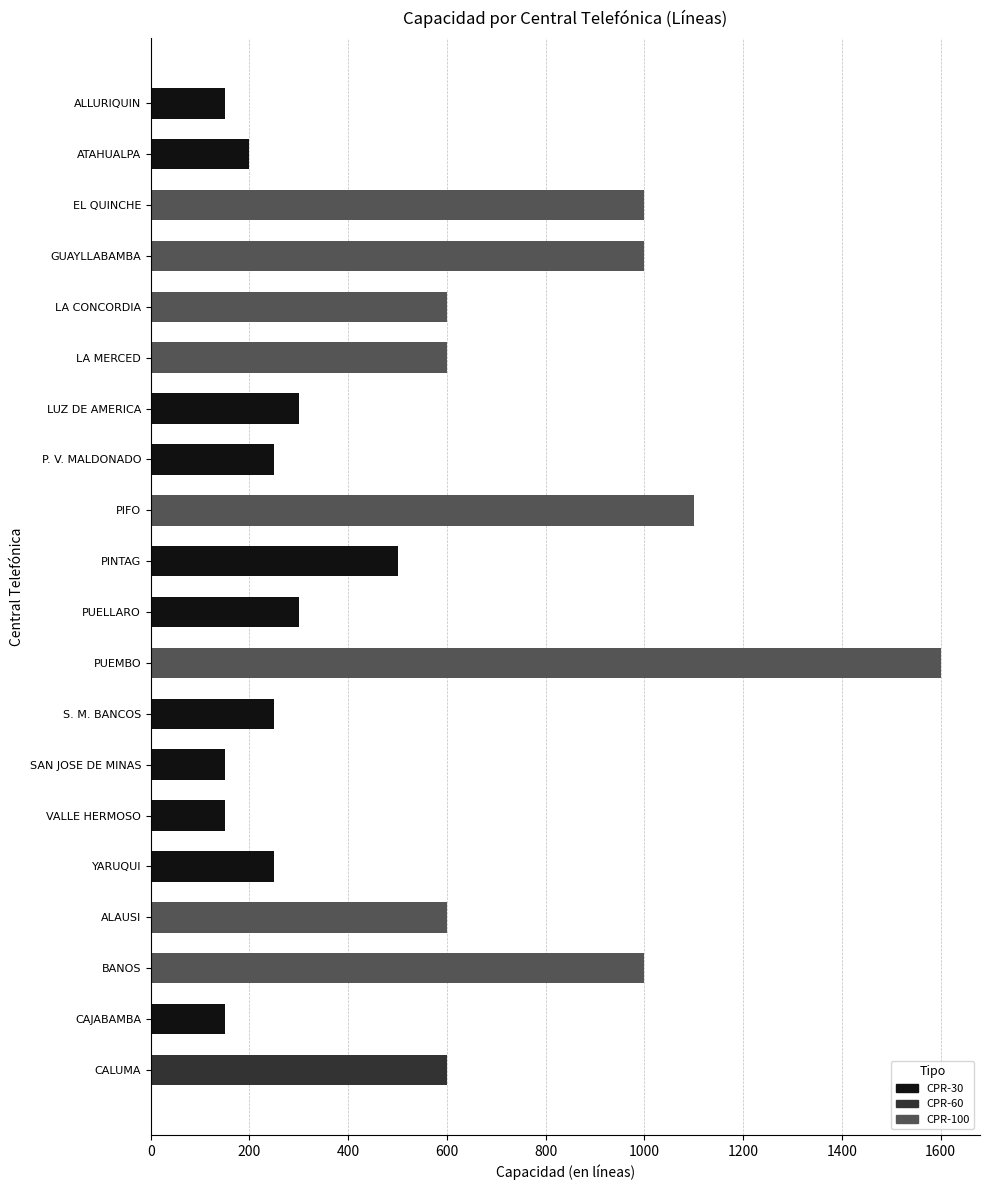

What is the label of the 17th bar from the bottom?

GUAYLLABAMBA